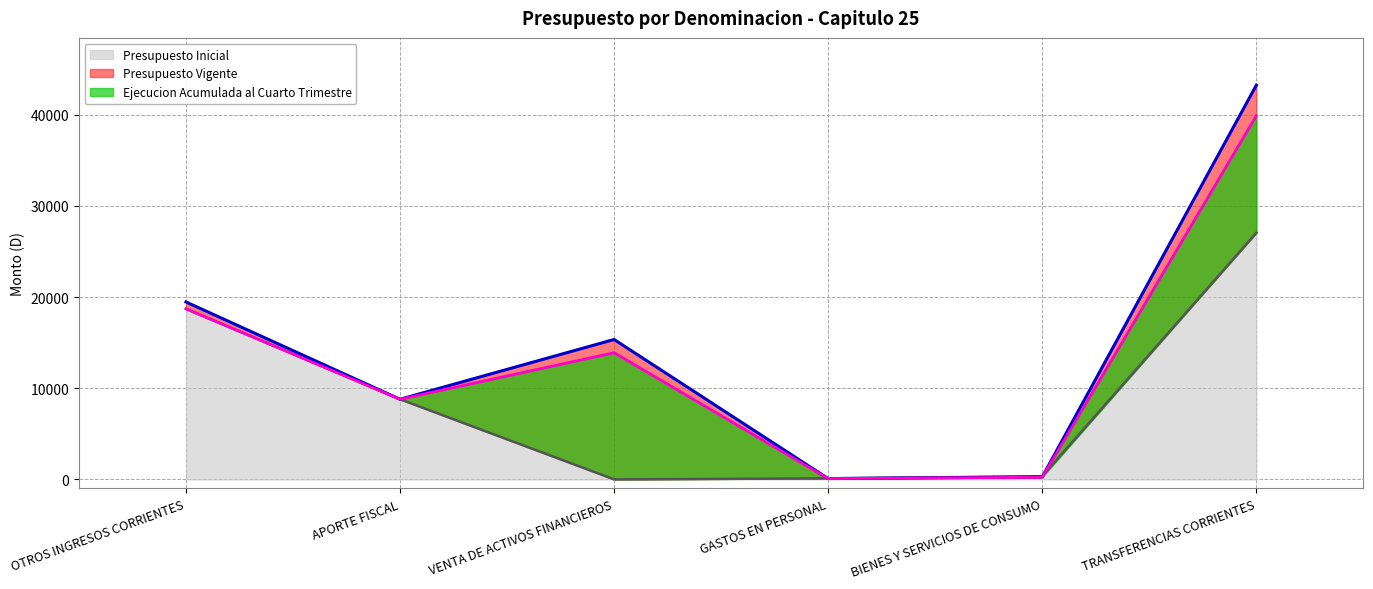

Rank the series by their maximum value, from lowest to highest.

Presupuesto Inicial, Ejecucion Acumulada al Cuarto Trimestre, Presupuesto Vigente